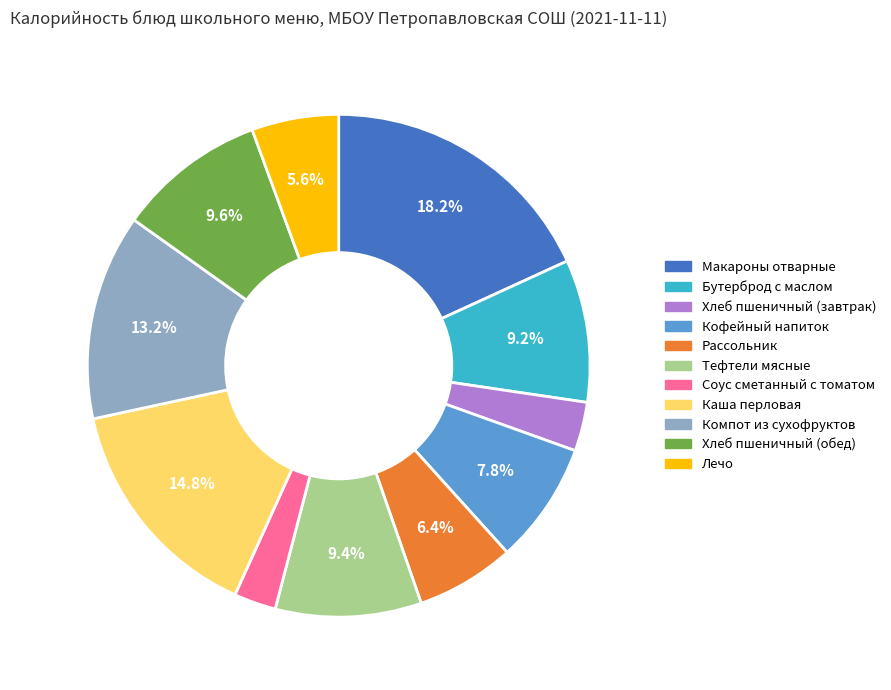

Count the number of slices in the pie.

11